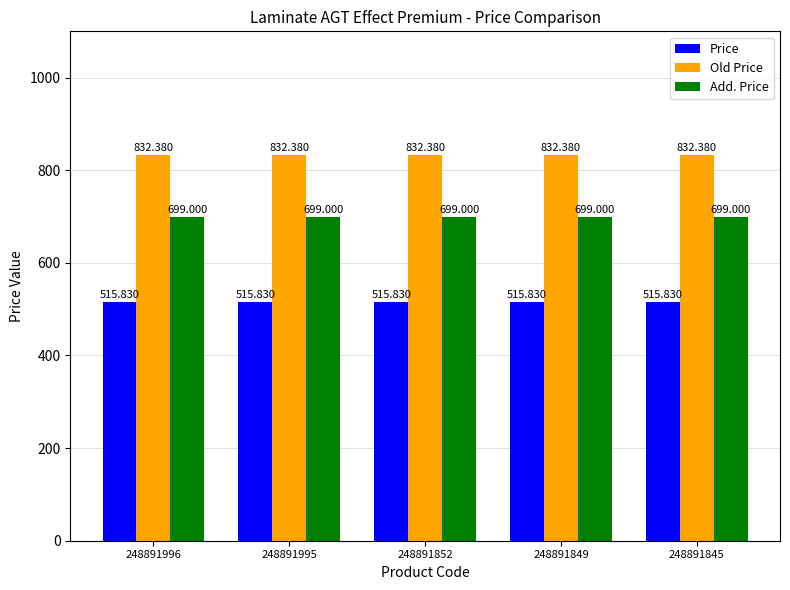

What is the sum of the Price values at 248891849 and 248891995?

1031.7